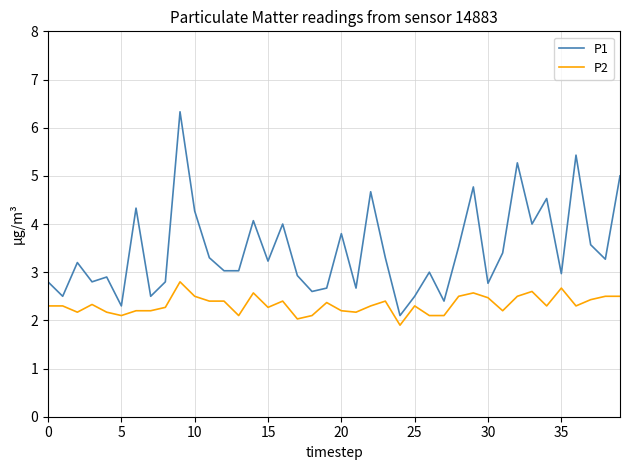

Which series has the largest total across all categories?

P1